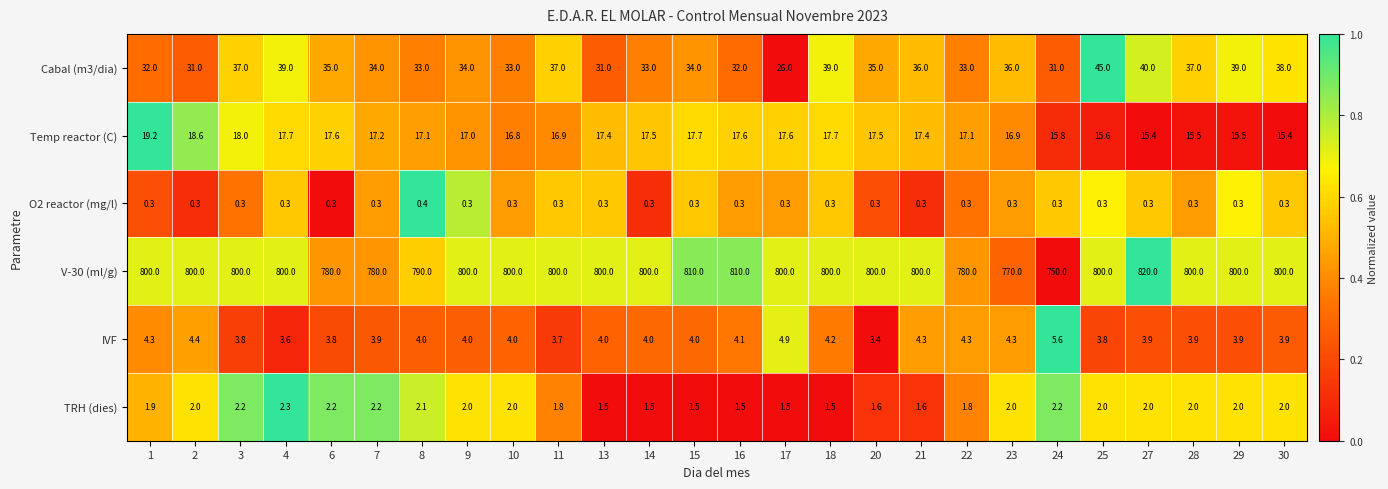

What is the difference between the highest and lowest values at 29?

799.7